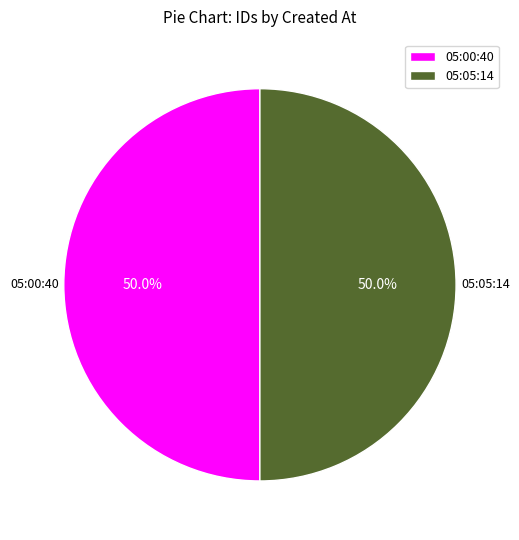

Approximately how many times larger is the value at 05:00:40 compared to 05:05:14?

1.0